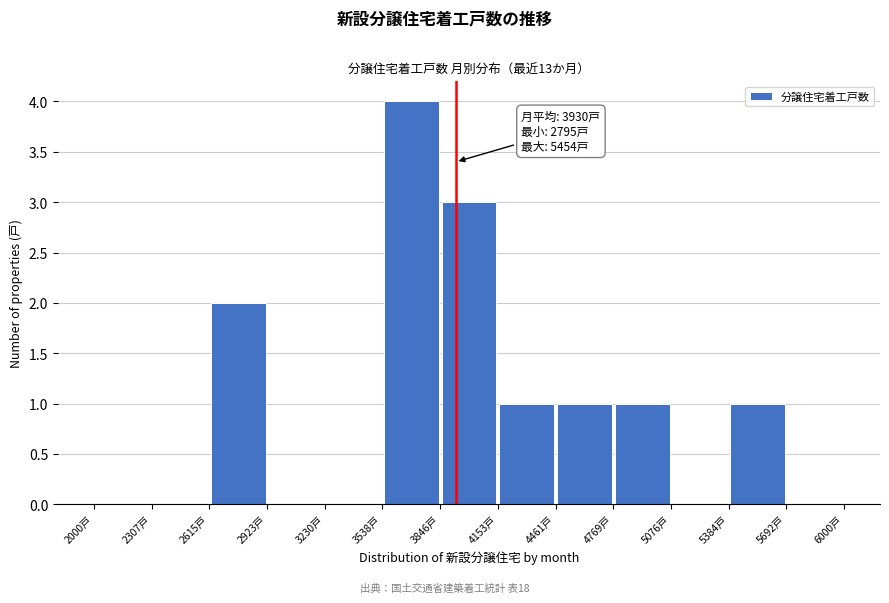

Which range on the x-axis has the tallest bar?

3550 to 3850